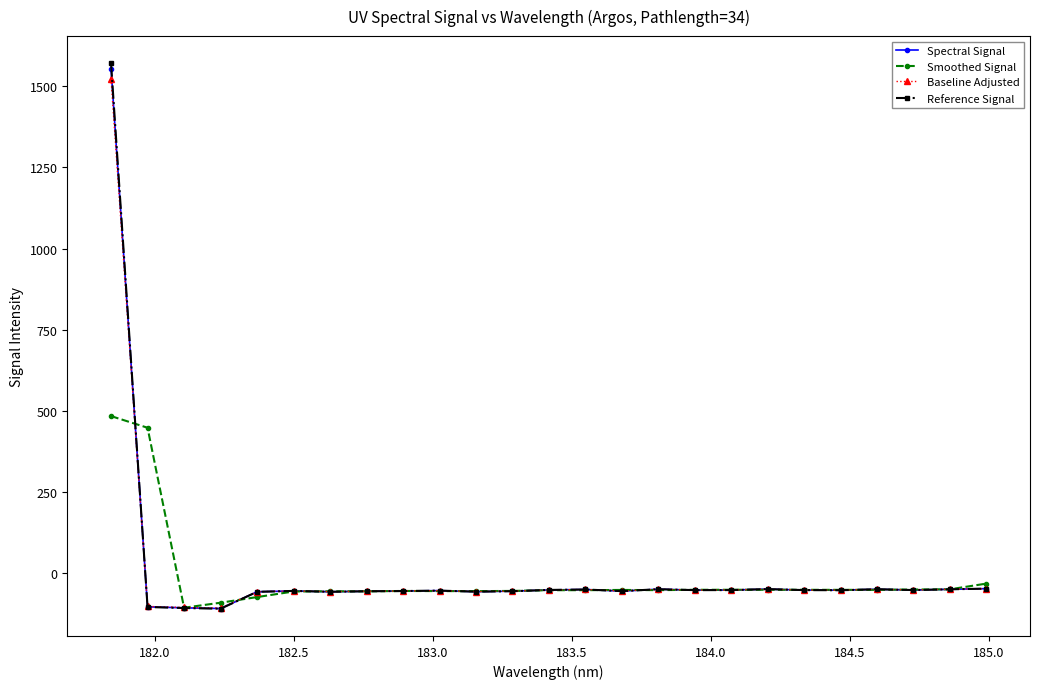

What is the minimum value shown in the chart?

-110.4